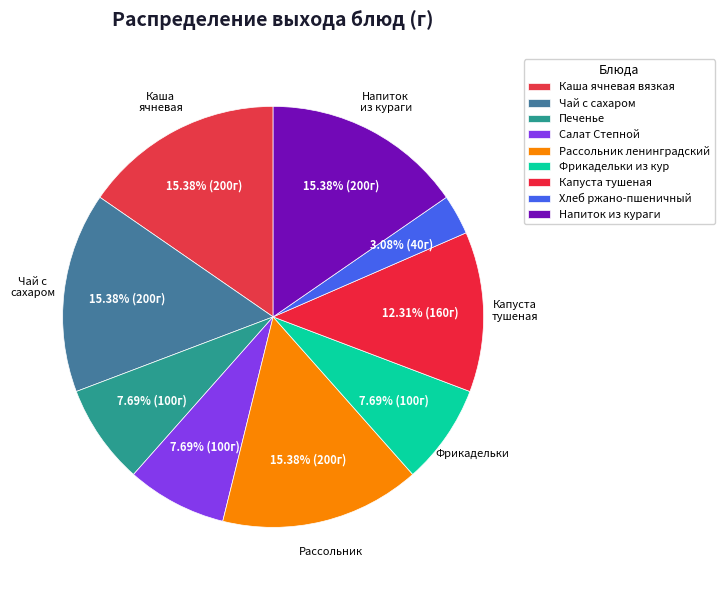

What percentage do Салат Степной and Печенье together represent?

15.4%